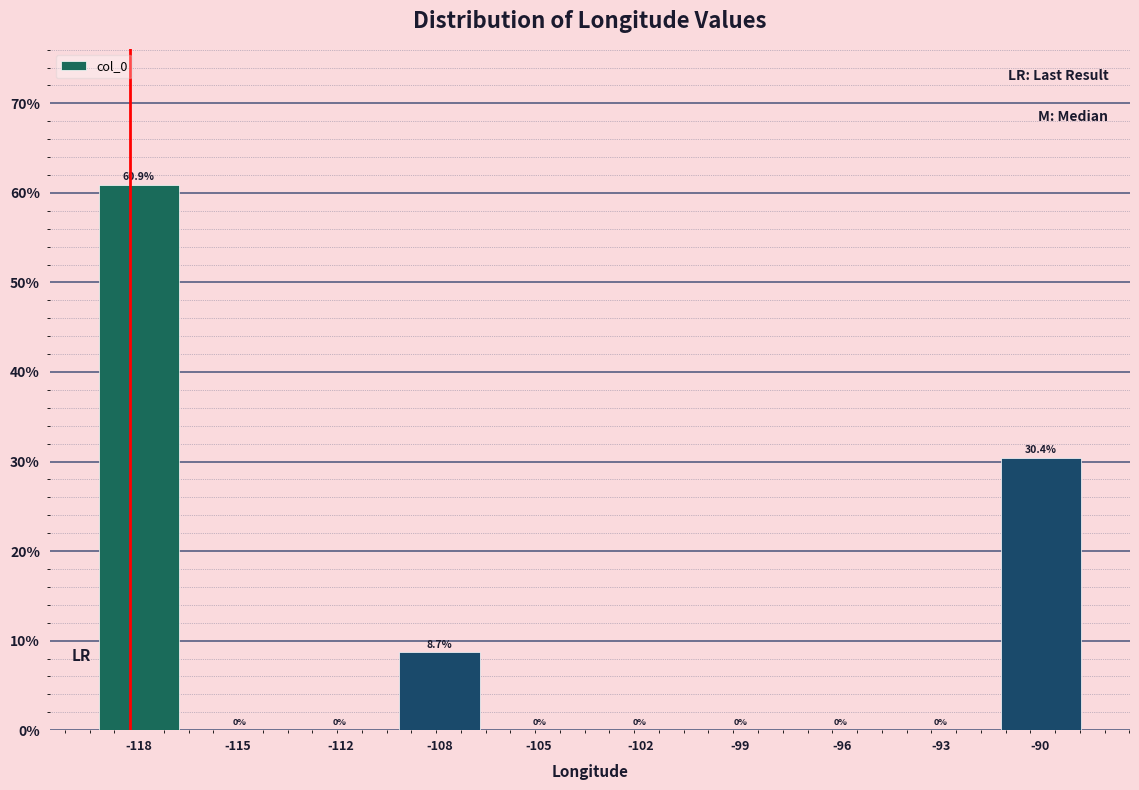

Reading left to right, transcribe all the data shown in this chart.

-118=60.9	-115=0.0	-112=0.0	-108=8.7	-105=0.0	-102=0.0	-99=0.0	-96=0.0	-93=0.0	-90=30.4